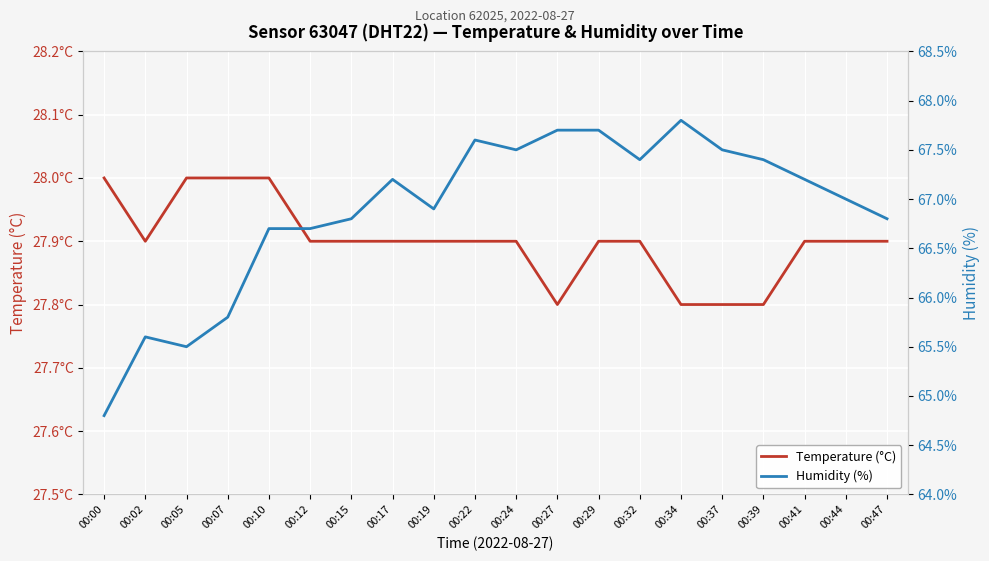

What is the sum of all temperature values?

558.0